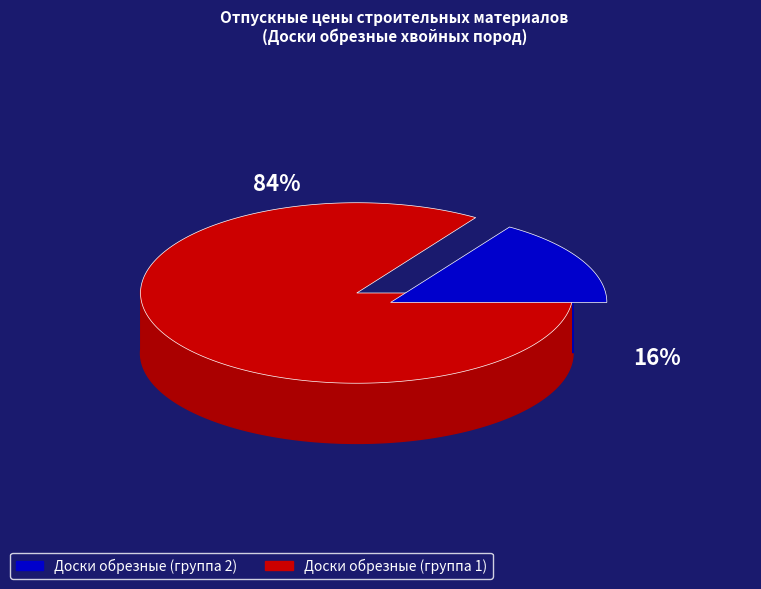

True or false: С102-5800 accounts for 20% of the total.

False